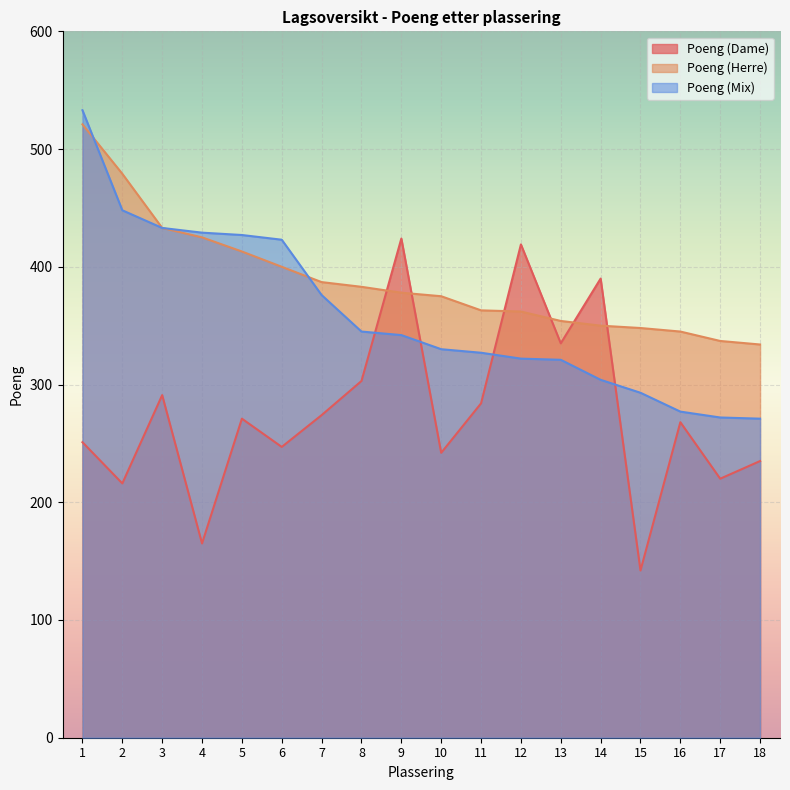

True or false: Poeng (Mix) and Poeng (Dame) intersect in this chart.

True